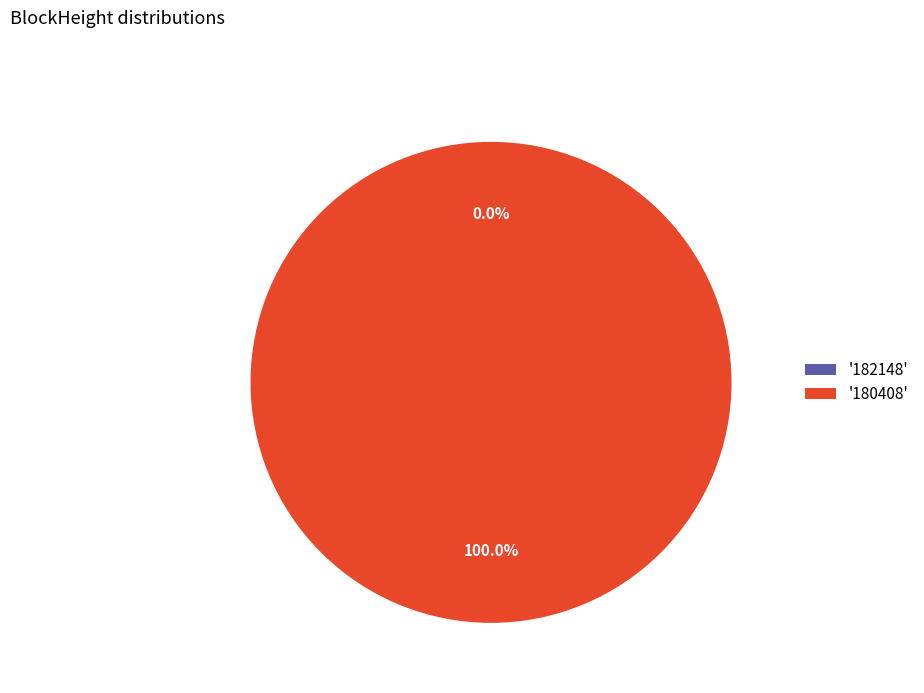

Does any single category account for the majority?

Yes